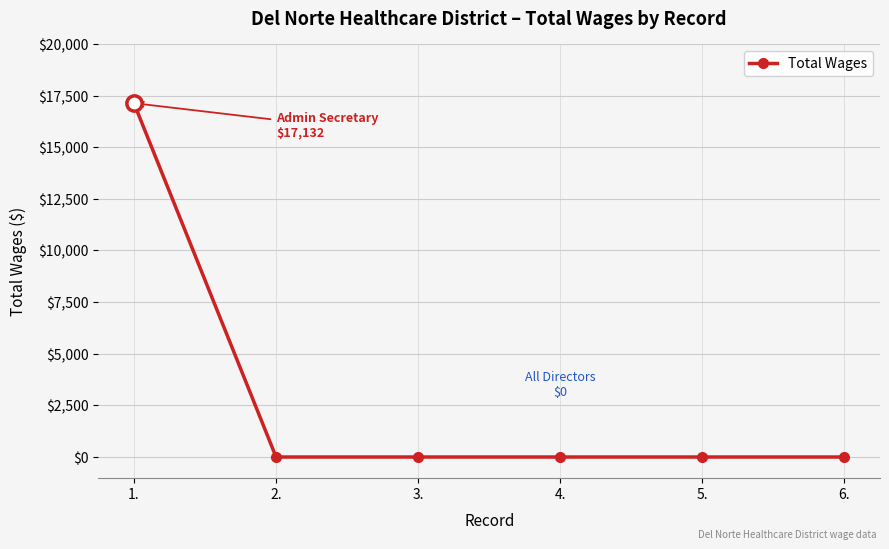

Which has a higher value, 1. or 3.?

1.